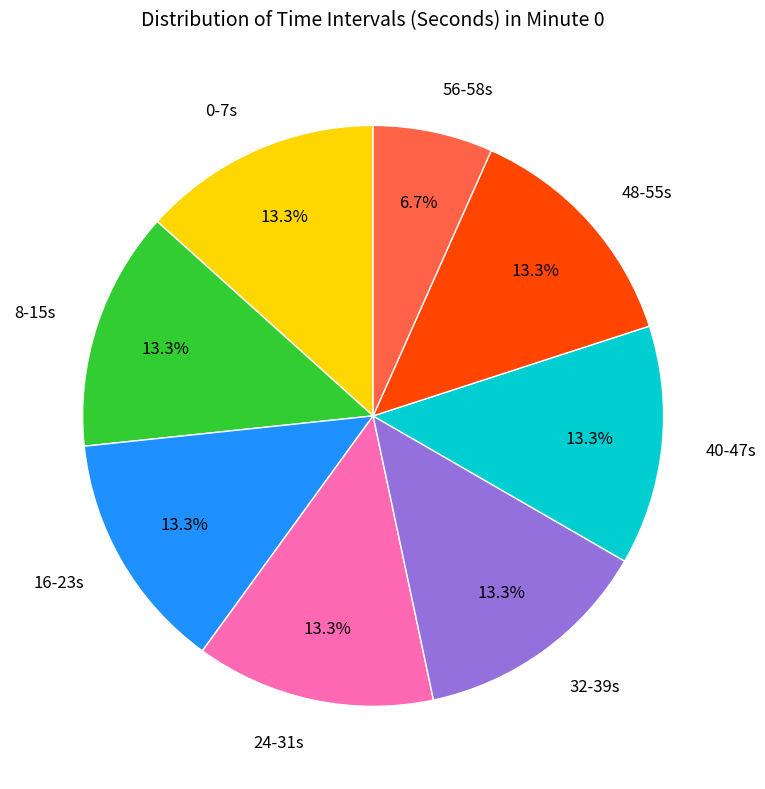

What is the smallest slice in the pie chart?

56-58s